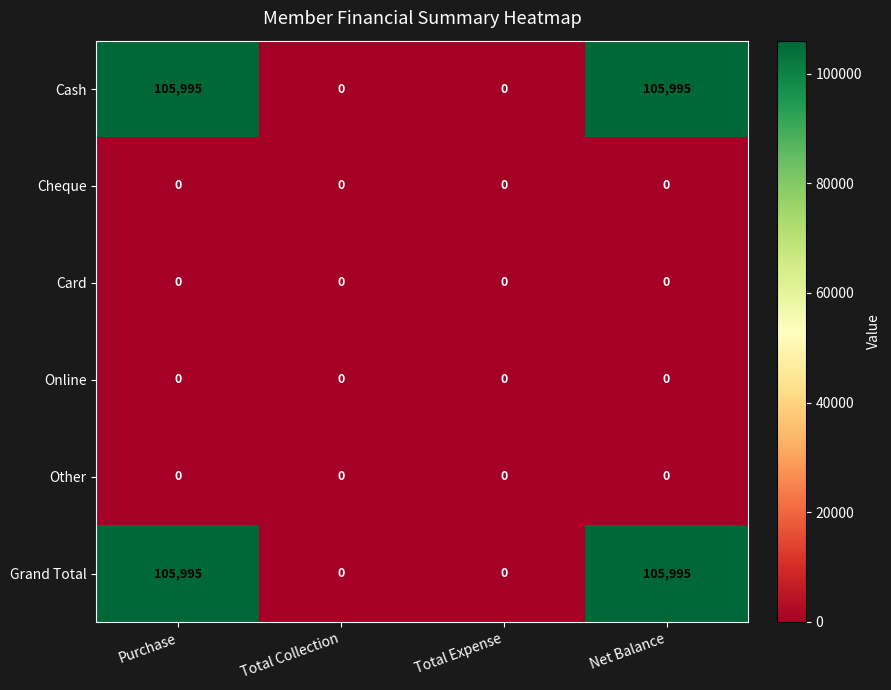

Reading left to right, what are all the values shown in this chart?

Cash: Purchase=105995	Total Collection=0	Total Expense=0	Net Balance=105995
Cheque: Purchase=0	Total Collection=0	Total Expense=0	Net Balance=0
Card: Purchase=0	Total Collection=0	Total Expense=0	Net Balance=0
Online: Purchase=0	Total Collection=0	Total Expense=0	Net Balance=0
Other: Purchase=0	Total Collection=0	Total Expense=0	Net Balance=0
Grand Total: Purchase=105995	Total Collection=0	Total Expense=0	Net Balance=105995